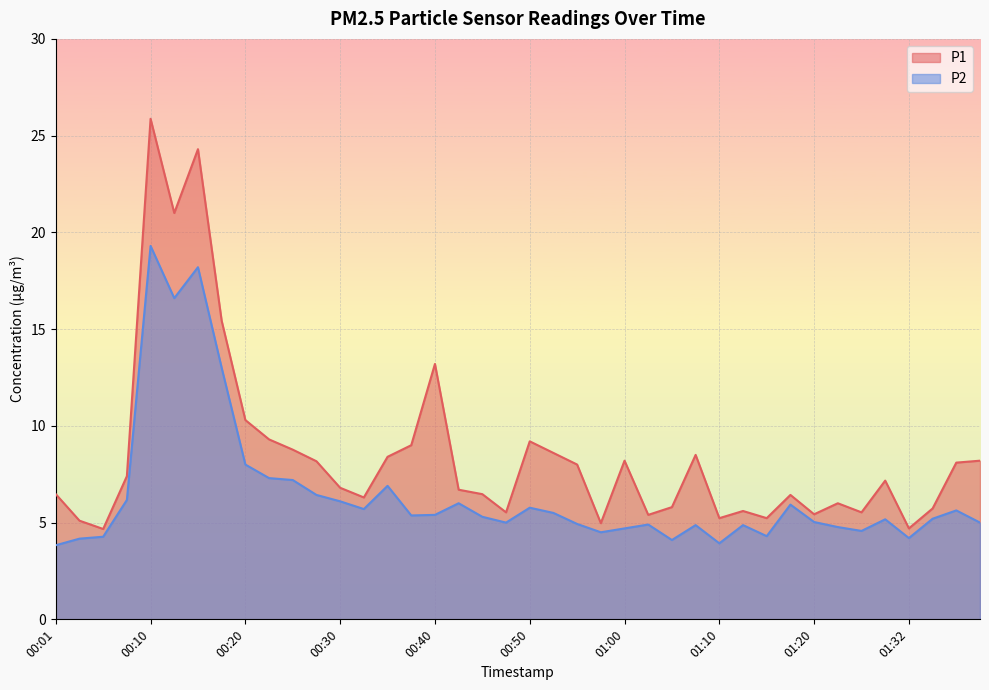

Does the chart display data point markers on the line(s)?

No